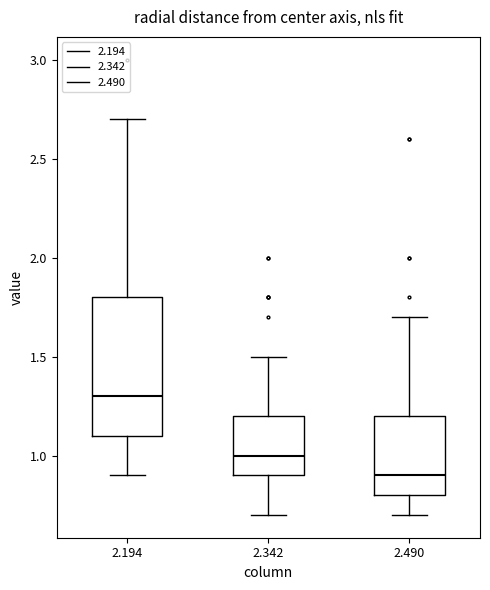

Reading left to right, read every box against the y-axis: the position of its median line, the range the box covers, and the ends of its whiskers. The values are not printed on the chart, so give them approximately, as read against the axis.

2.194: median 1.3, box 1.1 to 1.8, whiskers 0.9 to 2.7
2.342: median 1.0, box 0.9 to 1.2, whiskers 0.7 to 1.5
2.490: median 0.9, box 0.8 to 1.2, whiskers 0.7 to 1.7